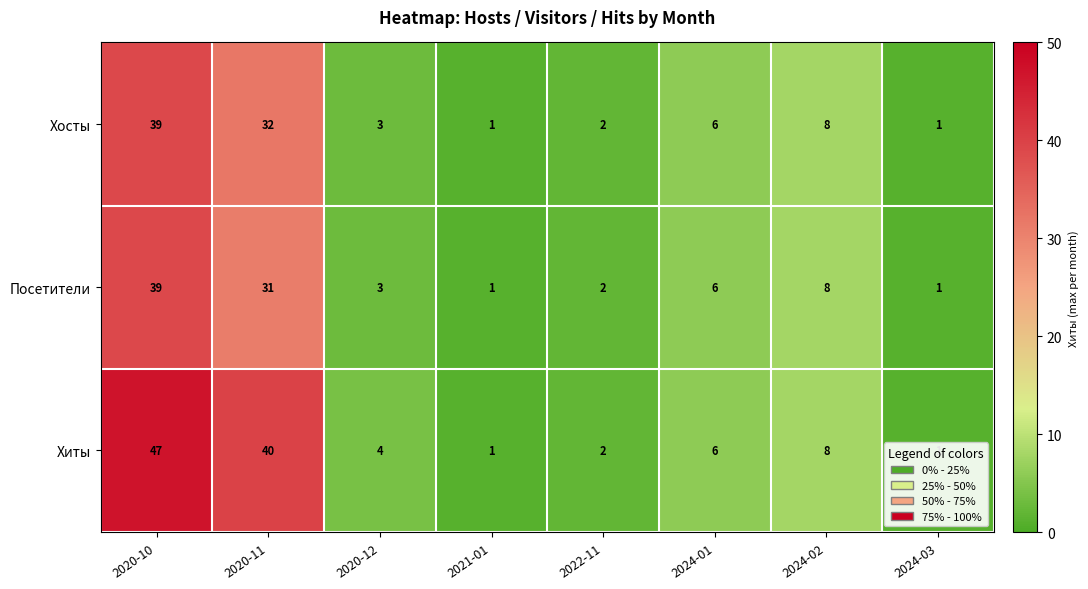

How many categories are shown in the chart?

8